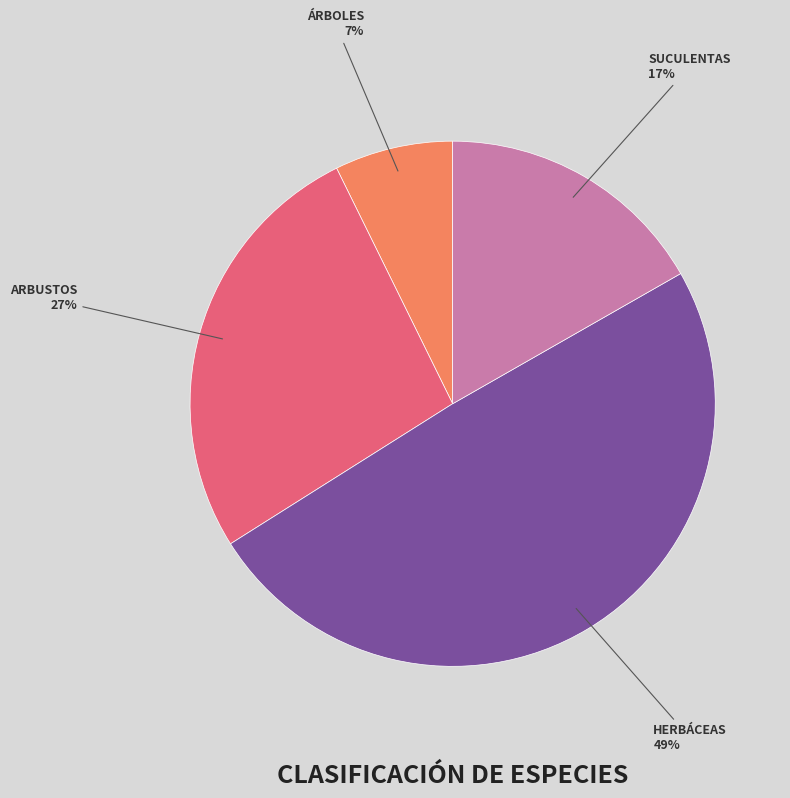

Is there any slice that represents more than half of the pie?

No